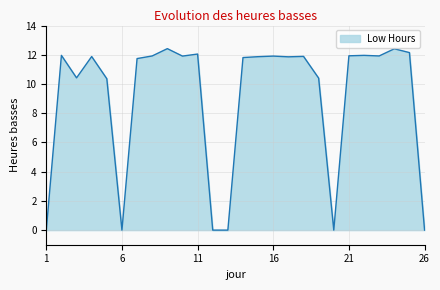

What is the difference between the maximum and minimum values?

12.4